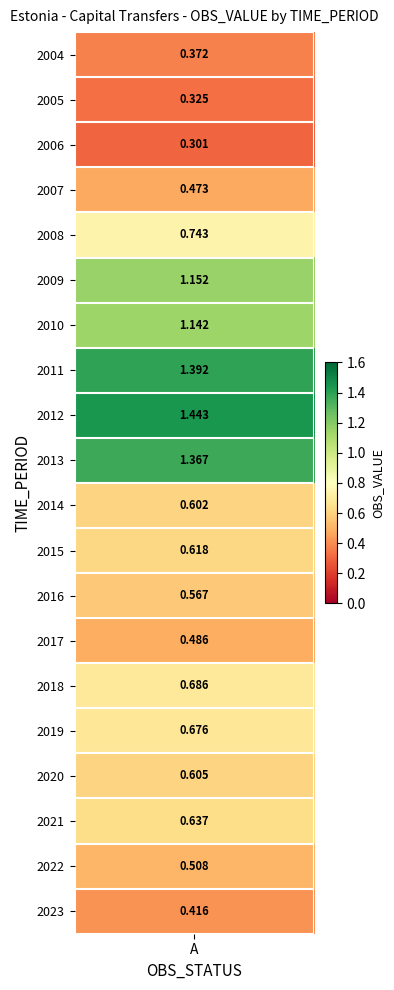

What is the minimum value shown in the chart?

0.3